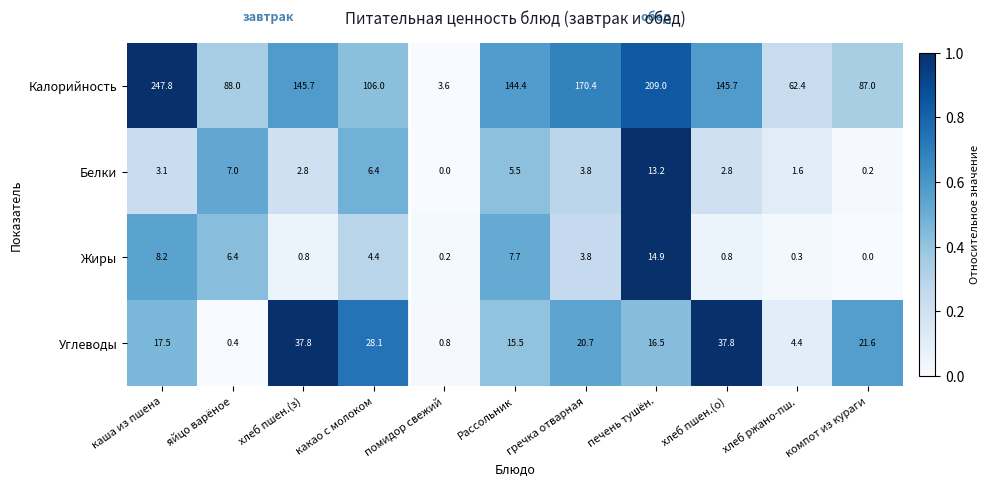

Which series has the largest range (max minus min)?

Калорийность